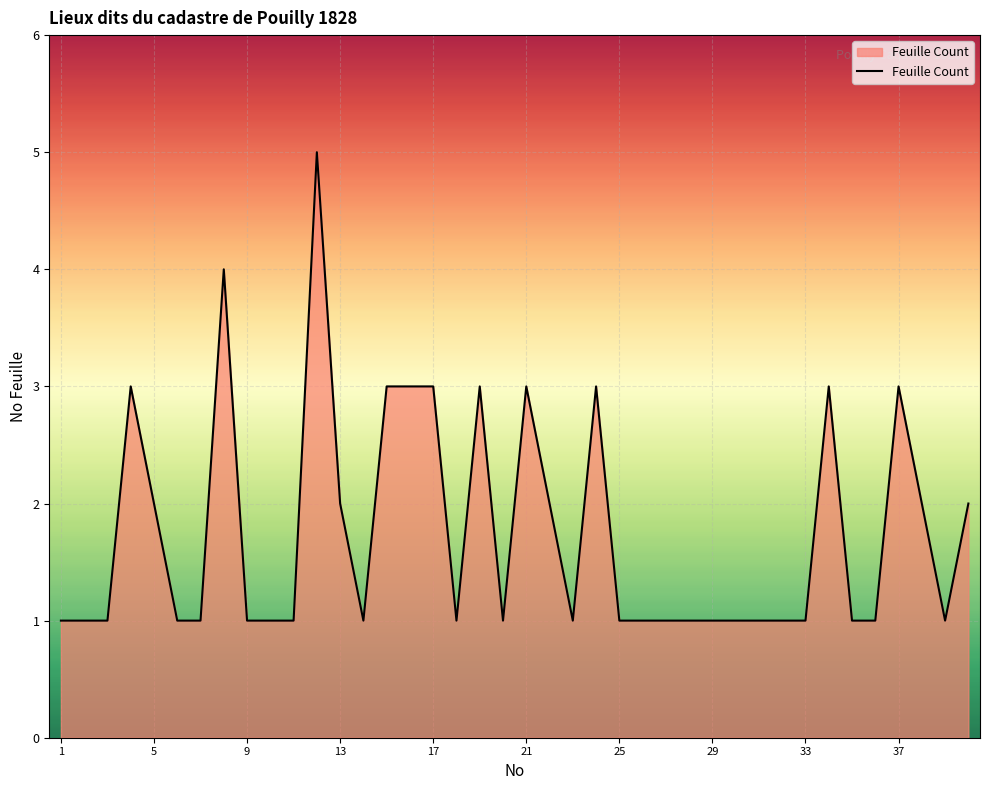

What is the maximum value shown in the chart?

5